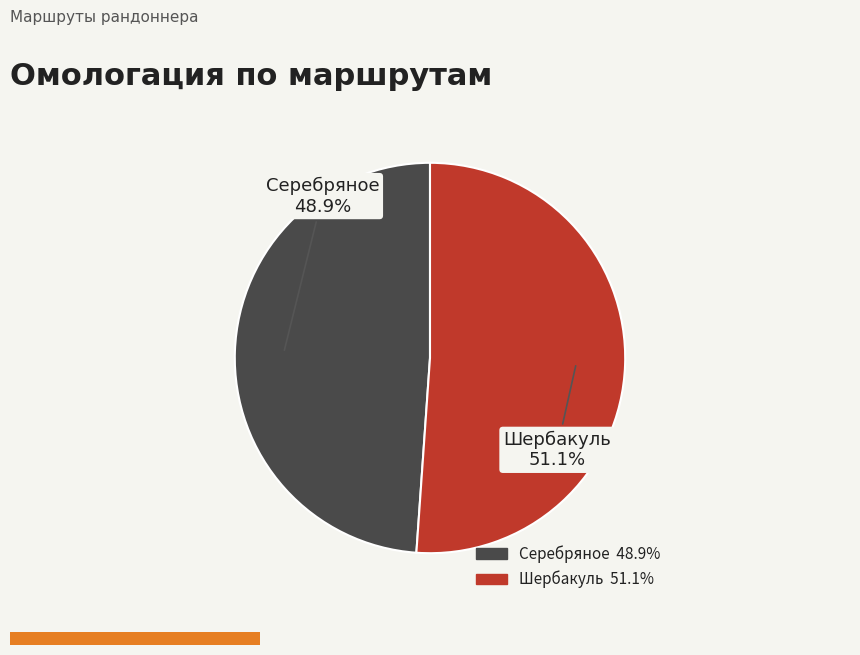

To the nearest percent, what portion does Шербакуль represent?

51%